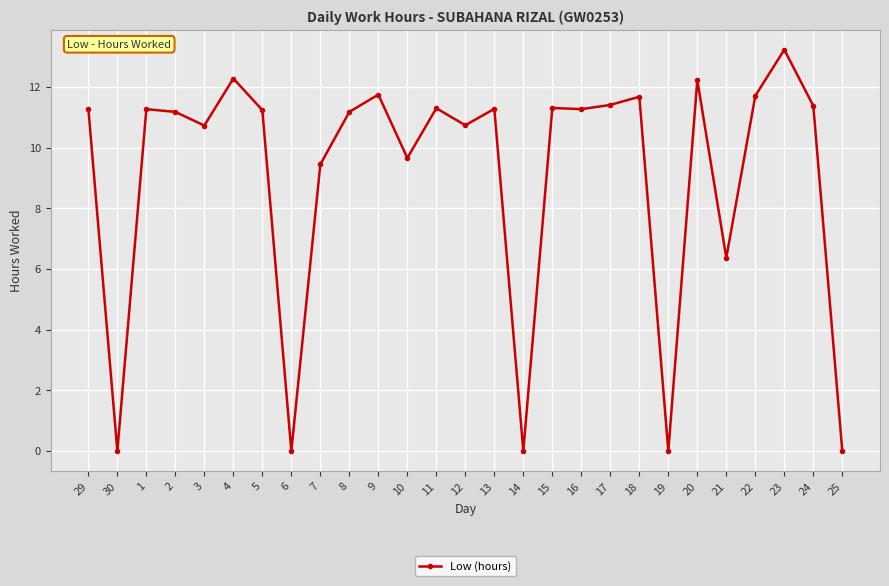

Where is the data nearest to the value 6?

21